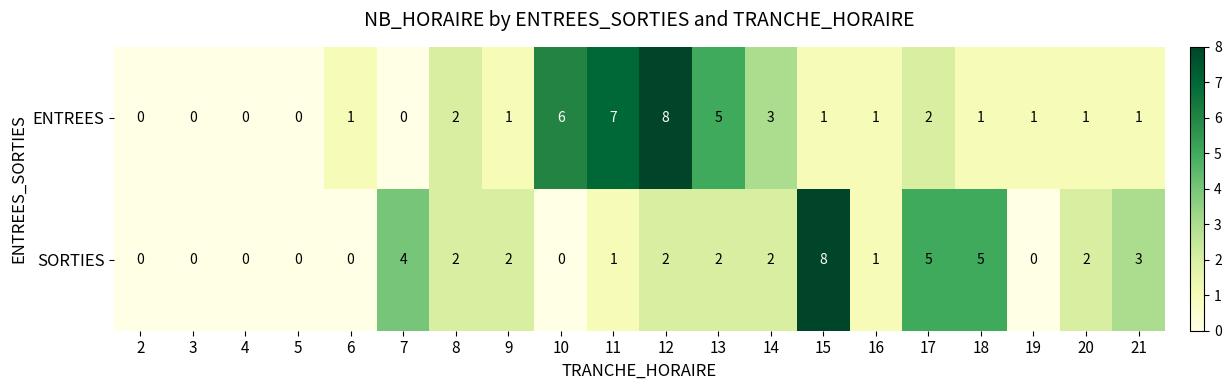

Which series changed the most between 15 and 20?

SORTIES